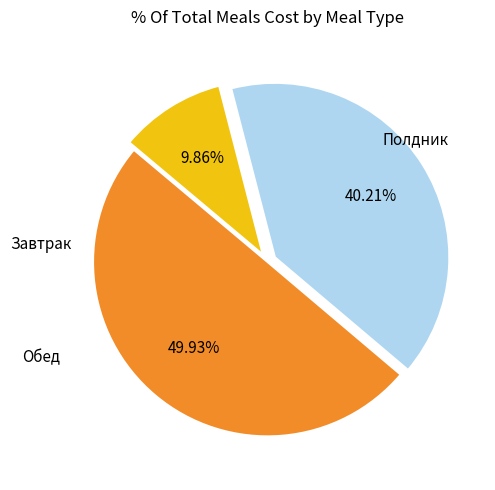

How many segments does this pie chart have?

3